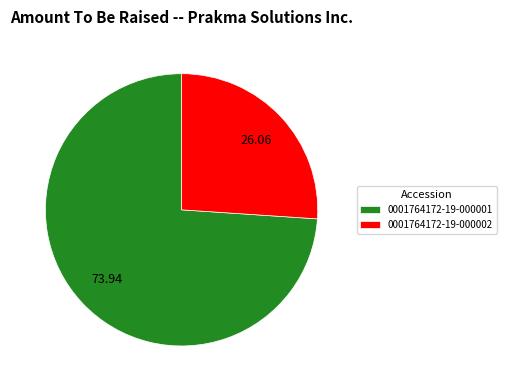

Which slice represents more than half of the pie?

0001764172-19-000001